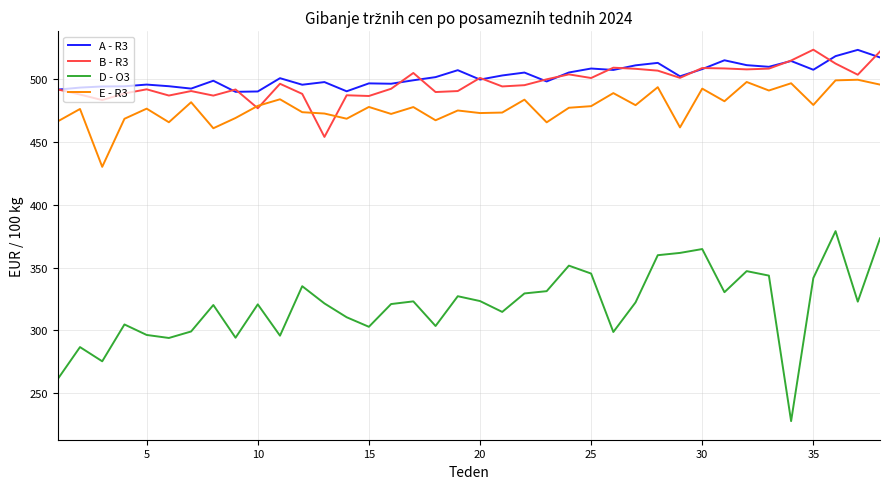

What is the highest value of the D - O3 series?

379.0